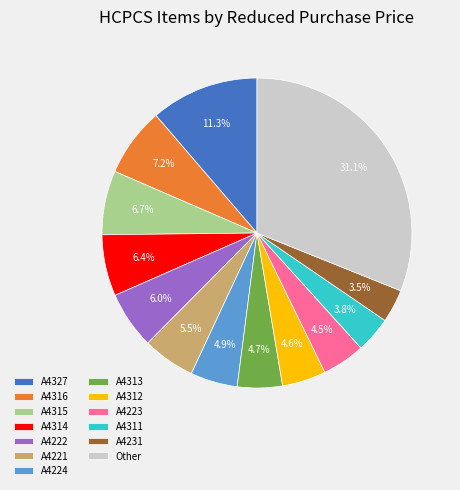

What is the largest slice in the pie chart?

Other